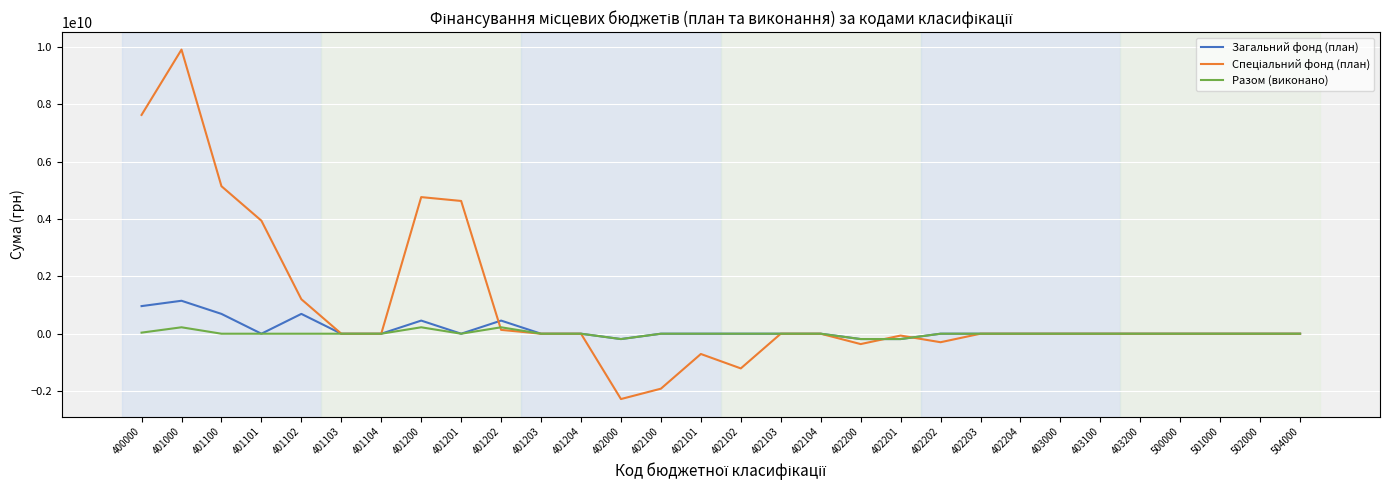

The value of Разом (виконано) at 500000 is 0.0. True or false?

True